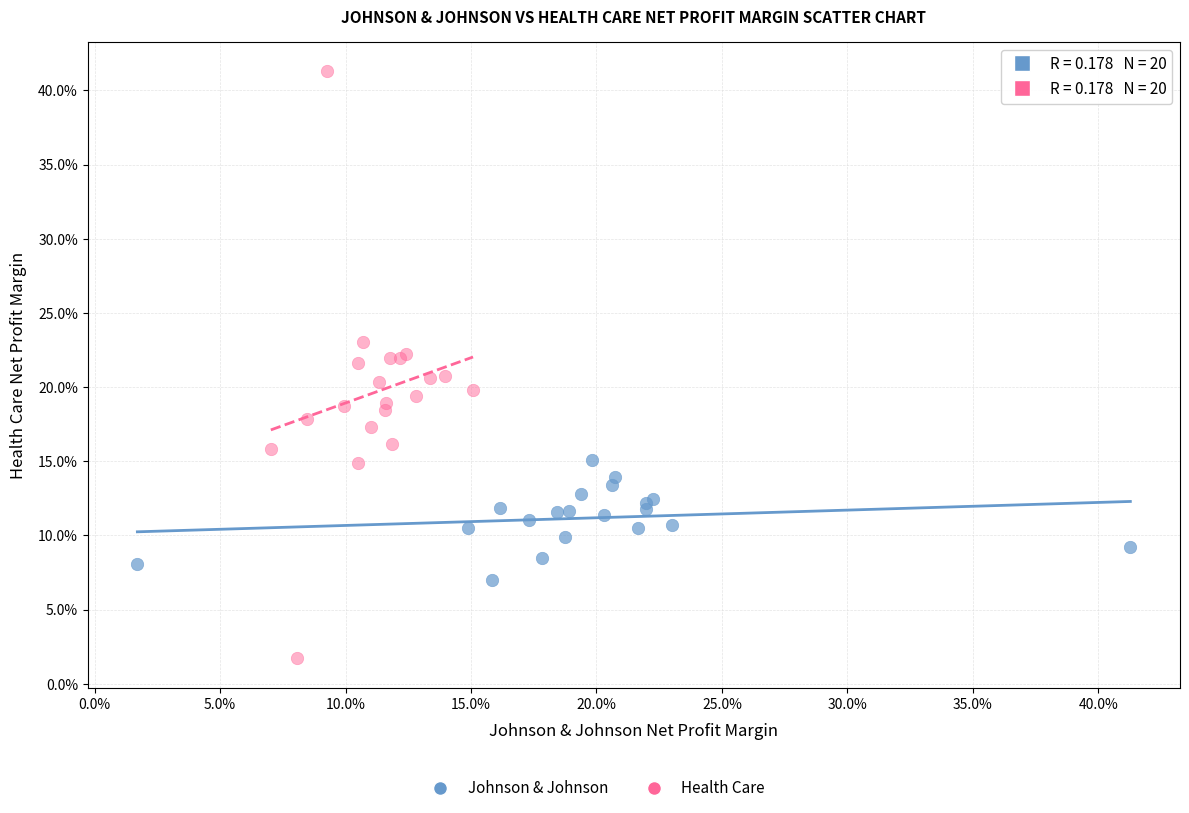

Which series contains the lowest Y value?

Health Care